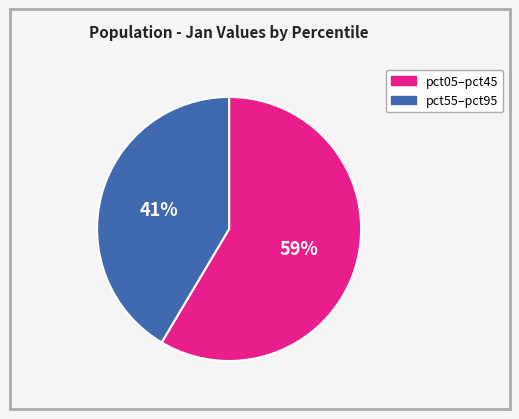

Does any single category account for the majority?

Yes